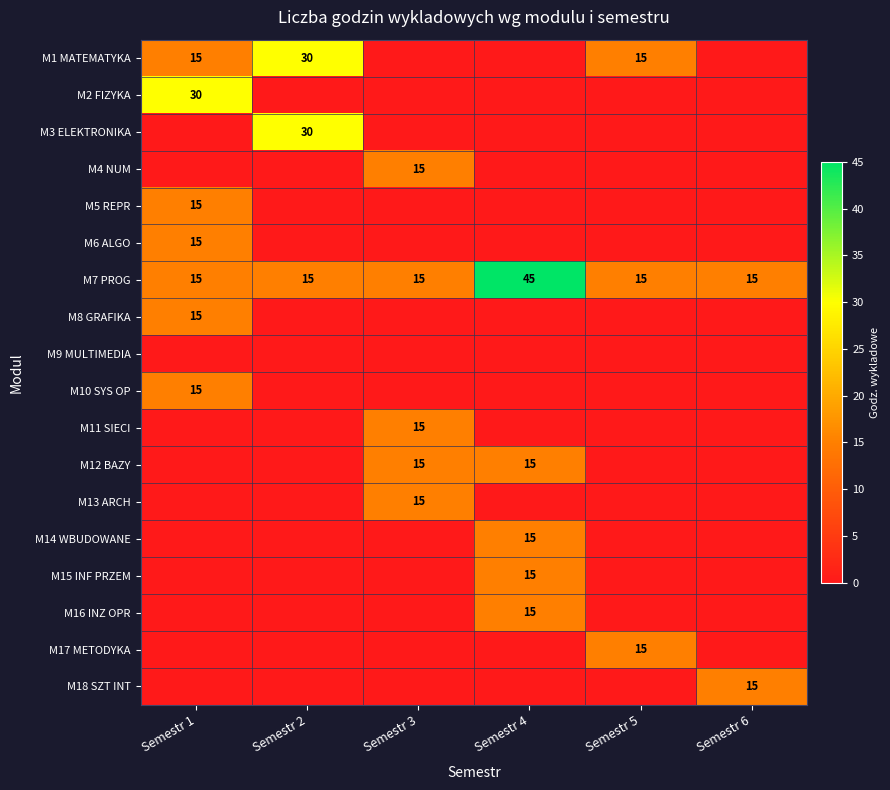

What is the sum of the M5 REPR values at Semestr 4 and Semestr 1?

15